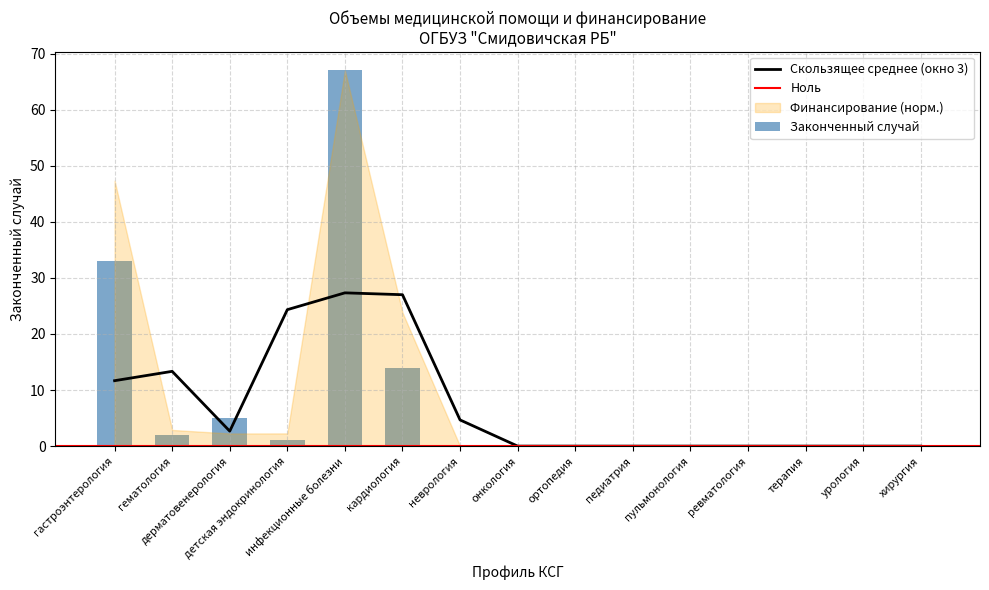

What is the difference between the values at инфекционные болезни and онкология?

67